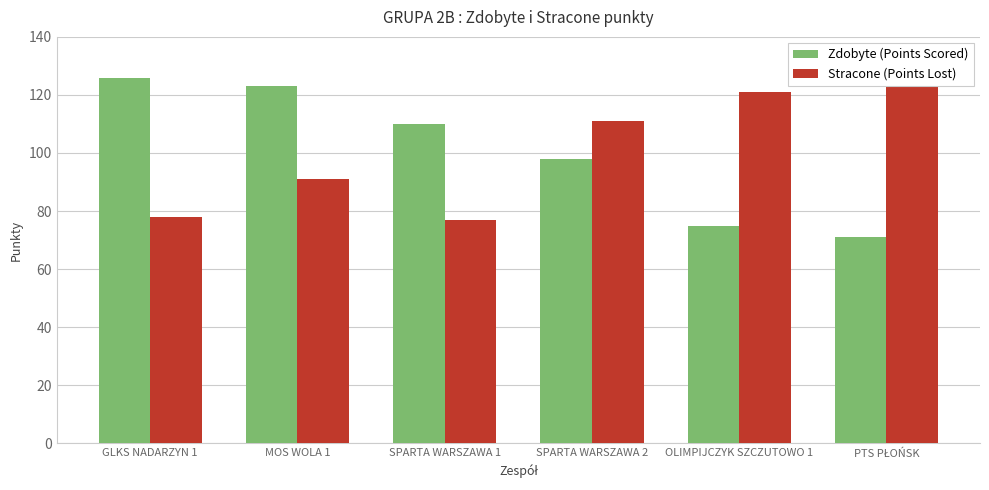

What is the sum of all Stracone (Points Lost) values?

603